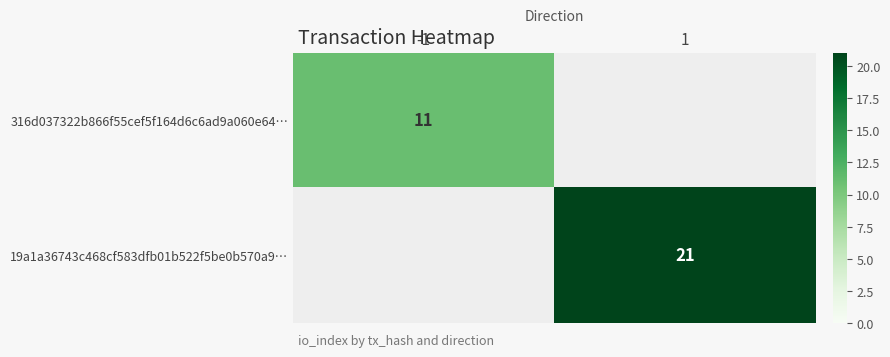

What is the maximum value shown in the chart?

21